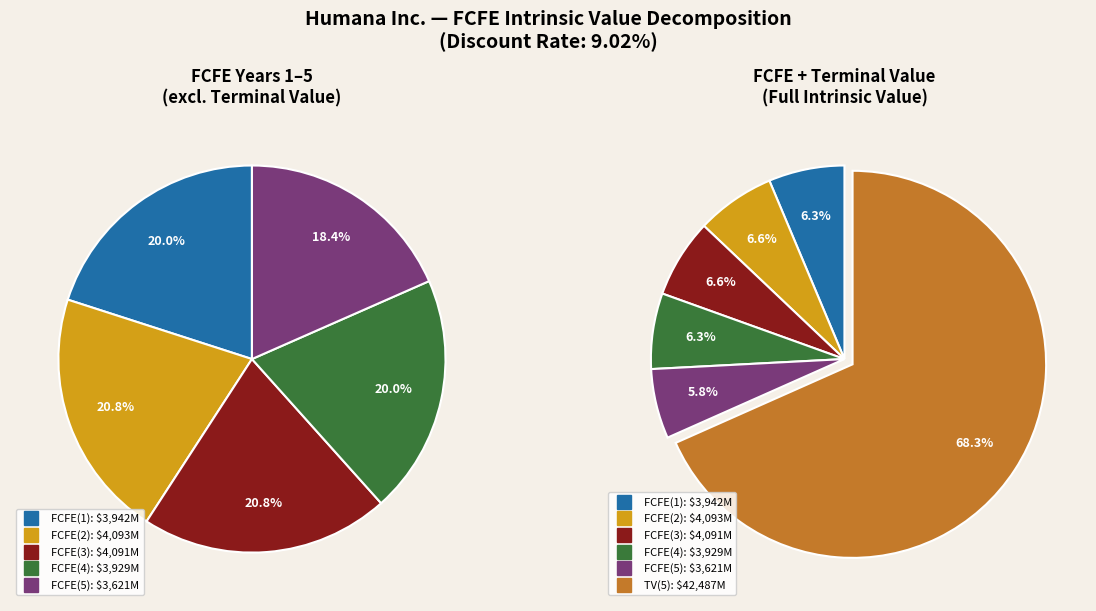

Which slice is the largest?

TV(5)